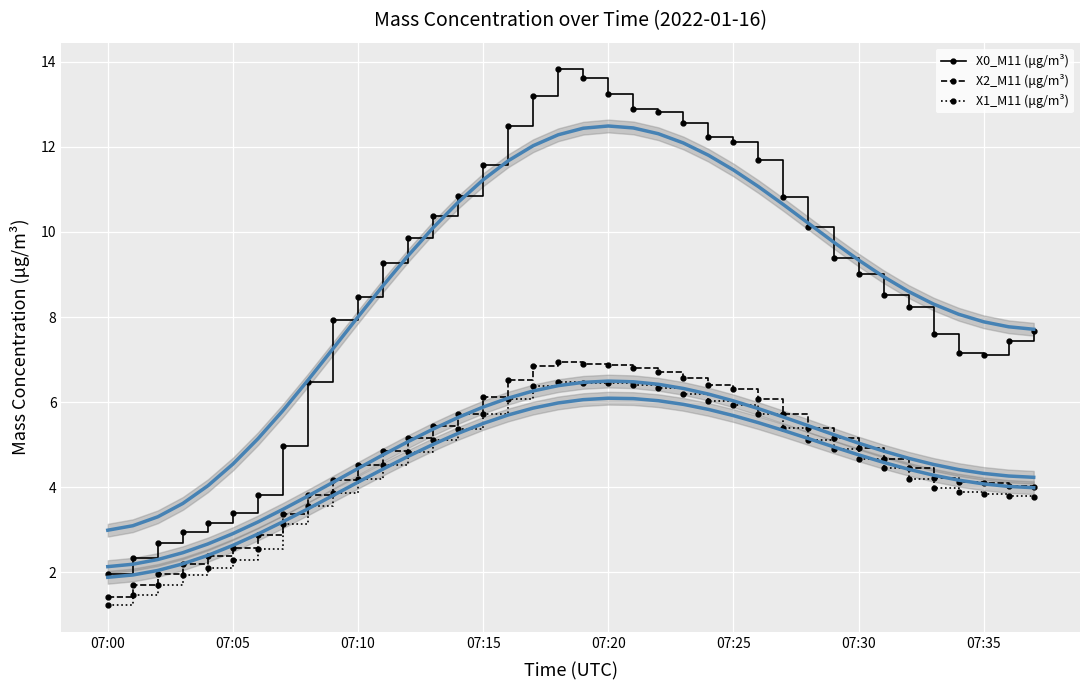

At 26, list the series in order from largest to smallest.

X0_M11 (μg/m³), X0_M11 (μg/m³) (smooth), X2_M11 (μg/m³), X2_M11 (μg/m³) (smooth), X1_M11 (μg/m³), X1_M11 (μg/m³) (smooth)